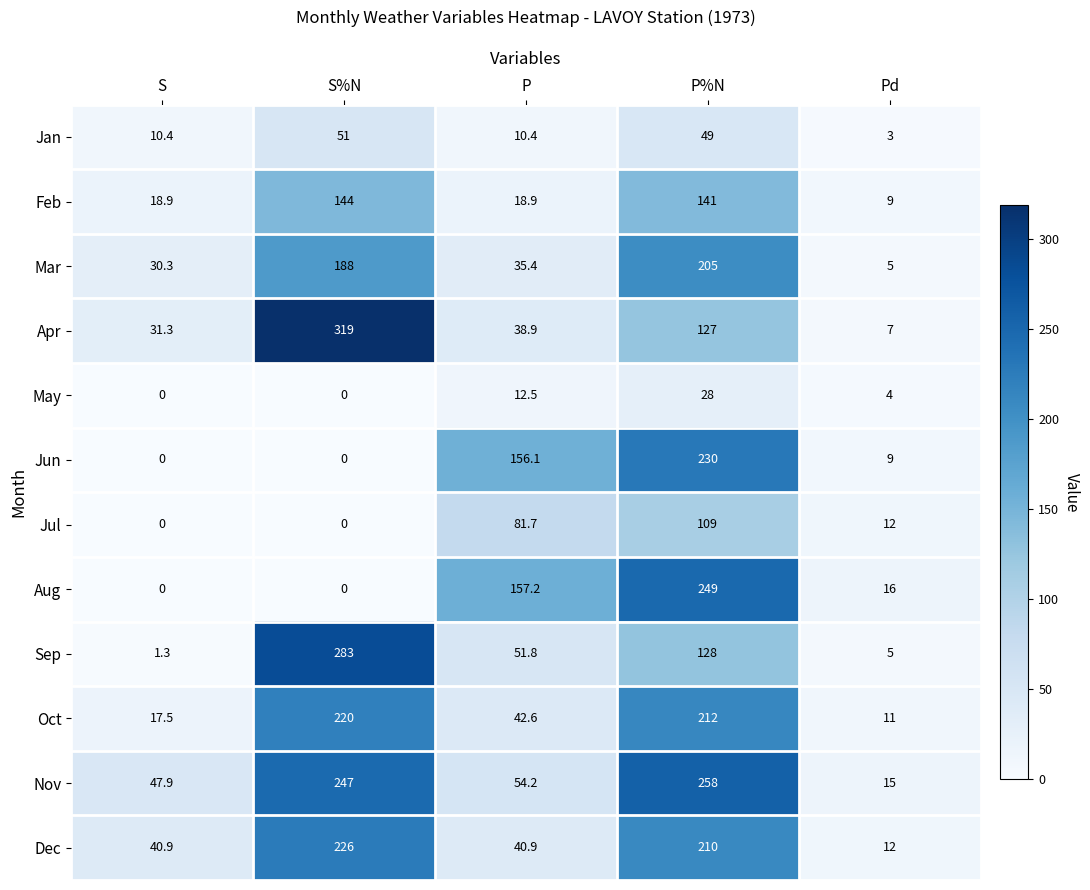

At which label is May closest to 14?

P